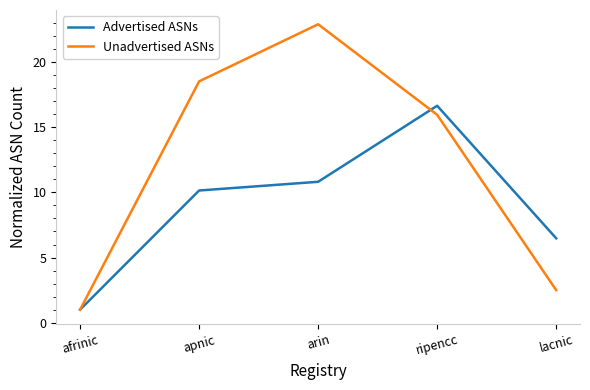

True or false: Unadvertised ASNs has more than 0 interior local peaks.

True